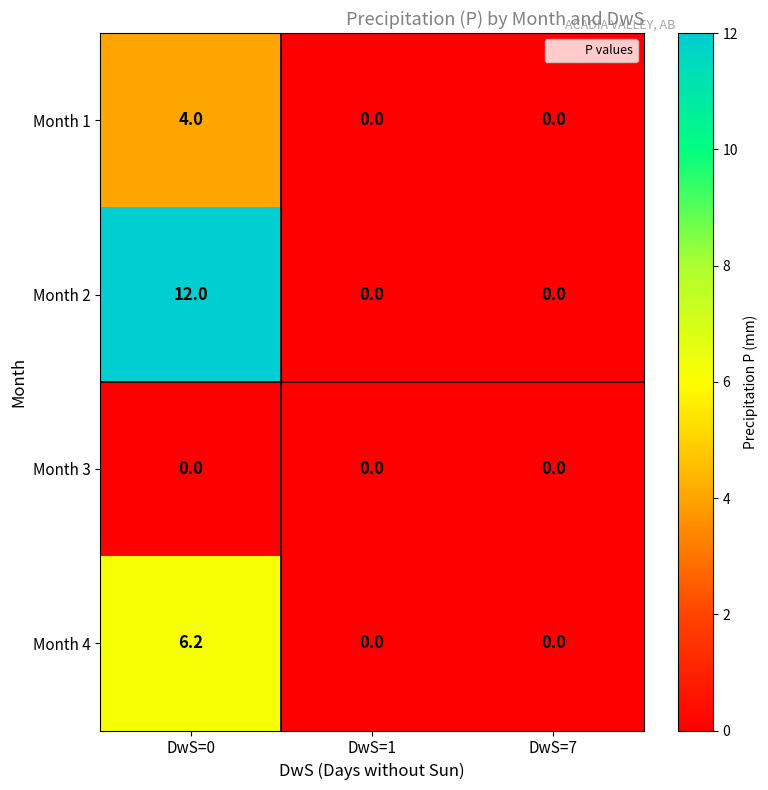

Reading right to left, list all the values displayed in this chart.

Month 1: DwS=7=0.0	DwS=1=0.0	DwS=0=4.0
Month 2: DwS=7=0.0	DwS=1=0.0	DwS=0=12.0
Month 3: DwS=7=0.0	DwS=1=0.0	DwS=0=0.0
Month 4: DwS=7=0.0	DwS=1=0.0	DwS=0=6.2